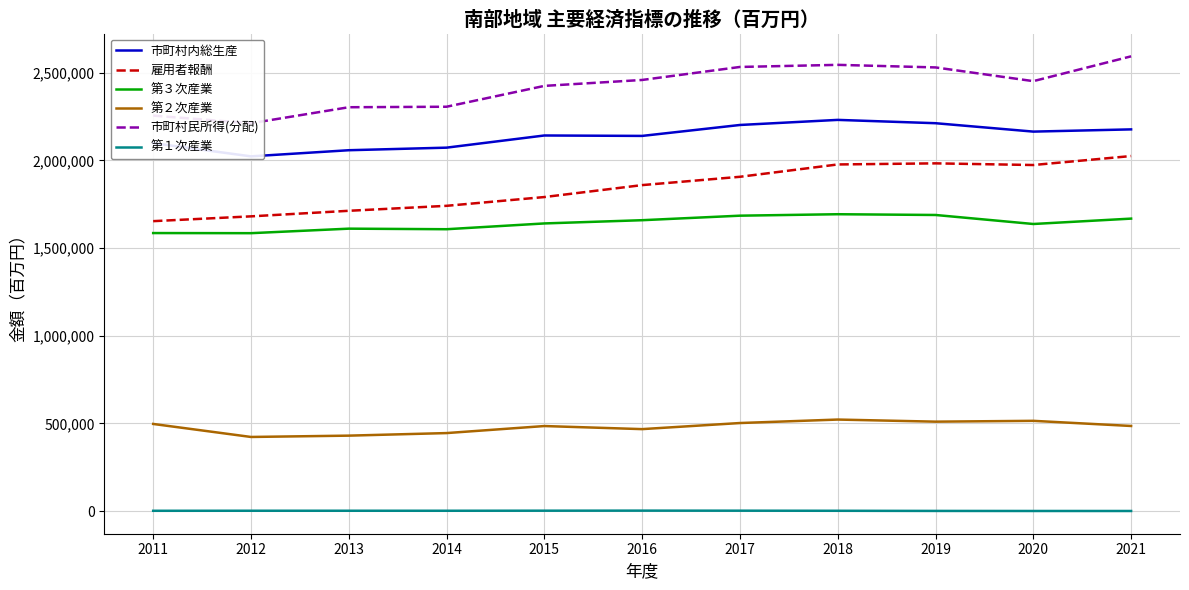

What is the value of the 第２次産業 point at the 4th from the left?

445073